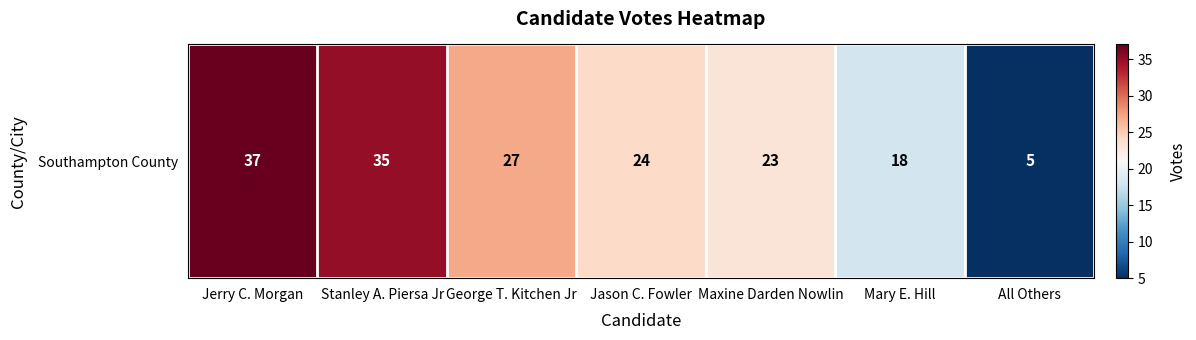

What is the change in value from Jason C. Fowler to Mary E. Hill?

-6